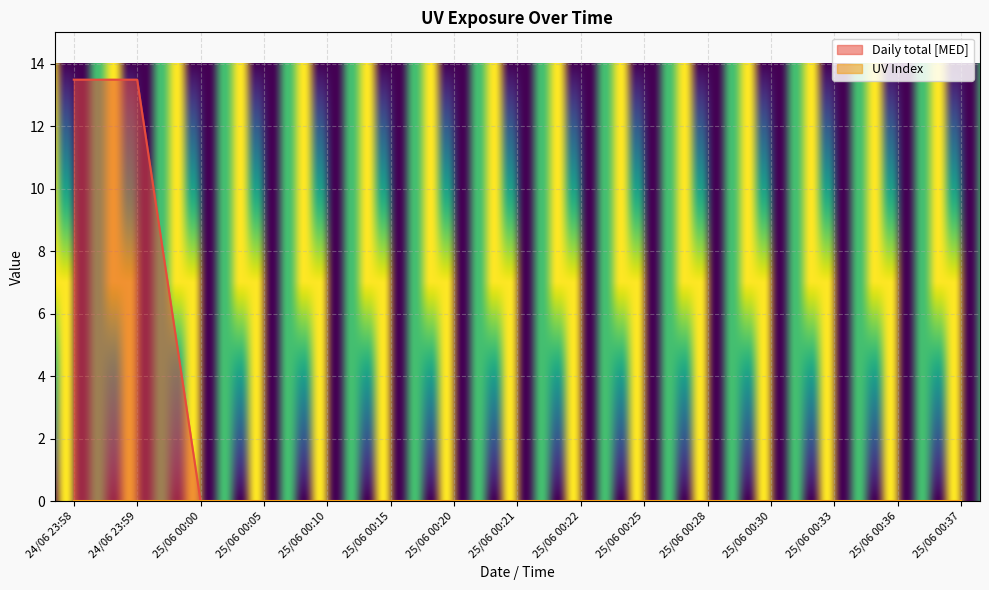

List the labels in order of value, largest first.

24/06 23:58, 24/06 23:59, 25/06 00:00, 25/06 00:05, 25/06 00:10, 25/06 00:15, 25/06 00:20, 25/06 00:21, 25/06 00:22, 25/06 00:25, 25/06 00:28, 25/06 00:30, 25/06 00:33, 25/06 00:36, 25/06 00:37